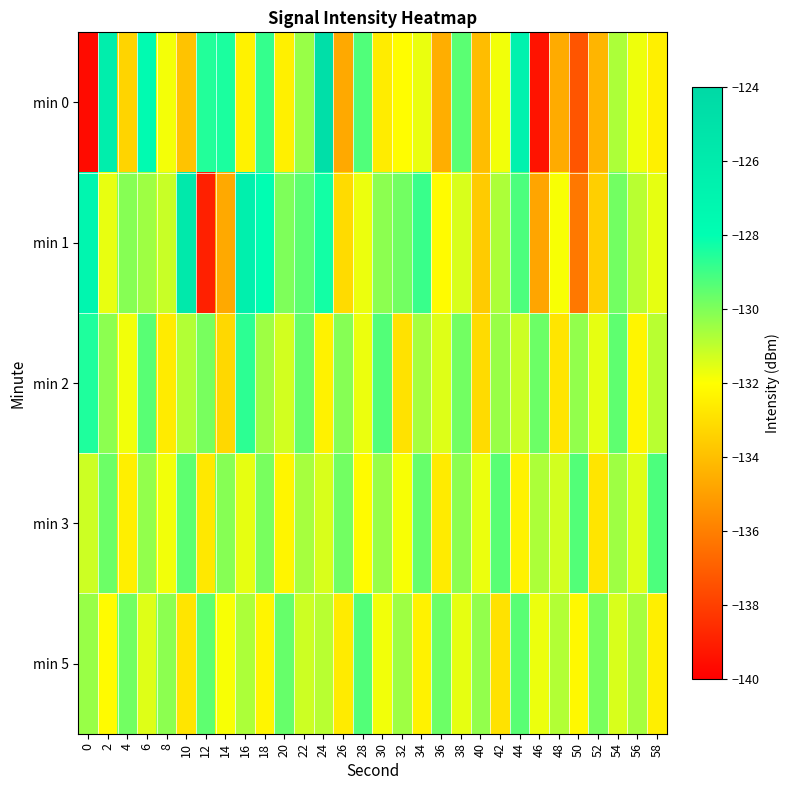

Which series changed the most between 26 and 42?

min 0